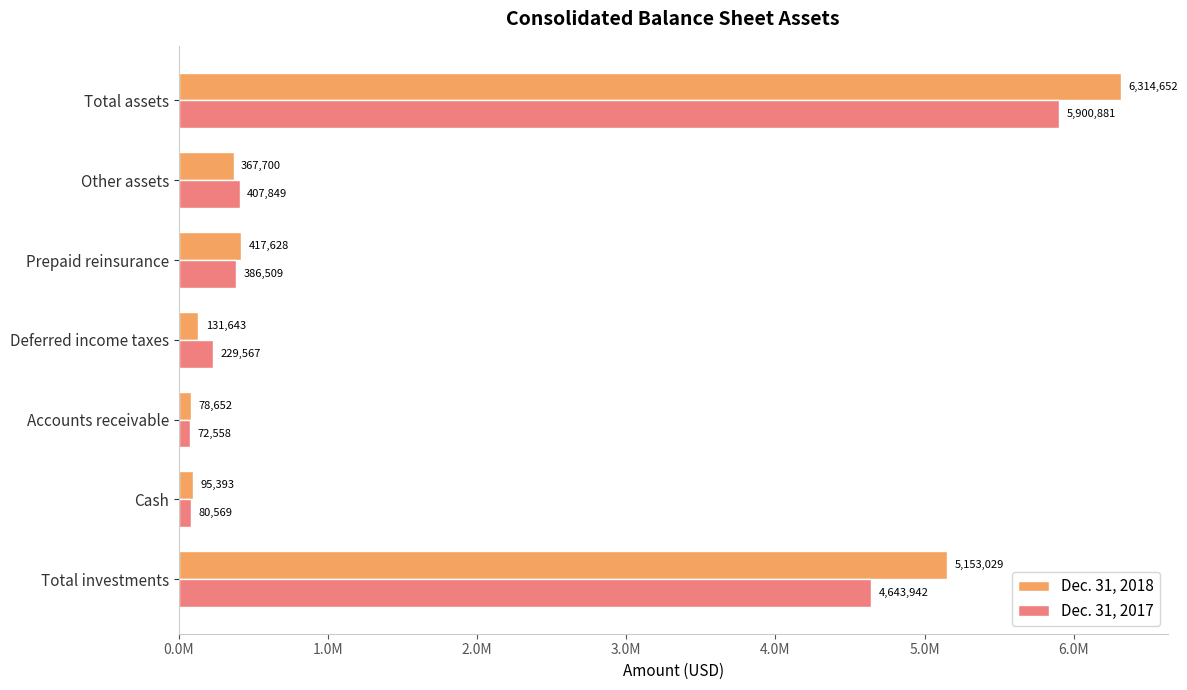

Reading right to left, what are all the values shown in this chart?

Dec. 31, 2018: 6314652	367700	417628	131643	78652	95393	5153029
Dec. 31, 2017: 5900881	407849	386509	229567	72558	80569	4643942